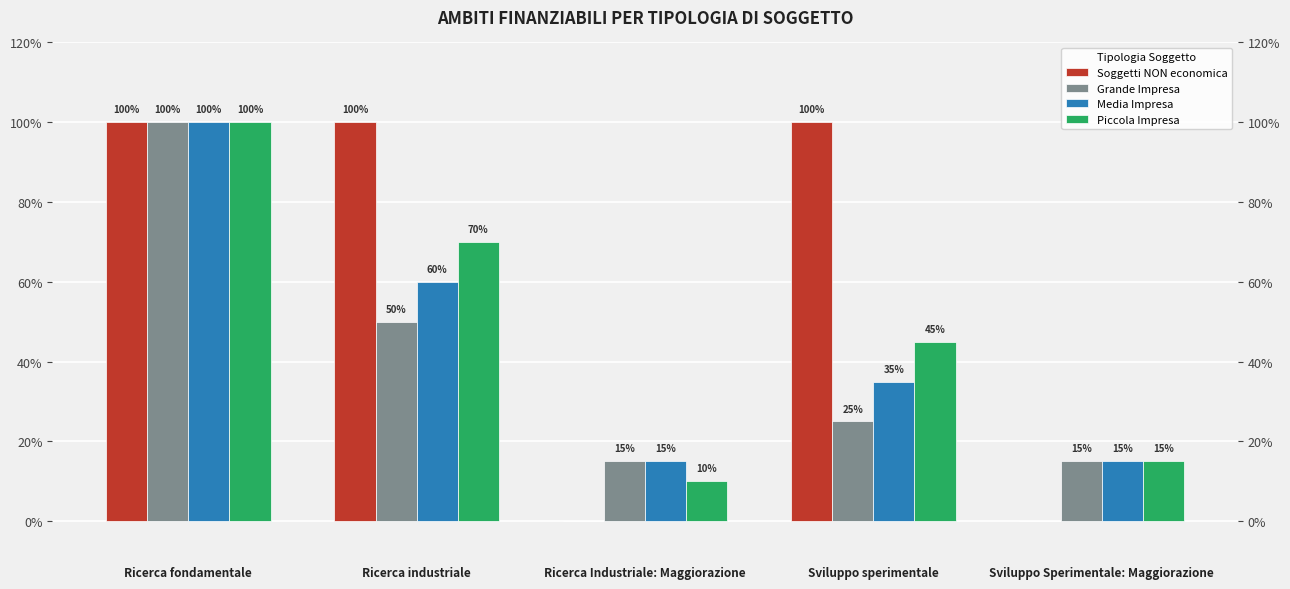

Is the value of Media Impresa at Ricerca Industriale: Maggiorazione greater than the value of Grande Impresa at Sviluppo sperimentale?

No